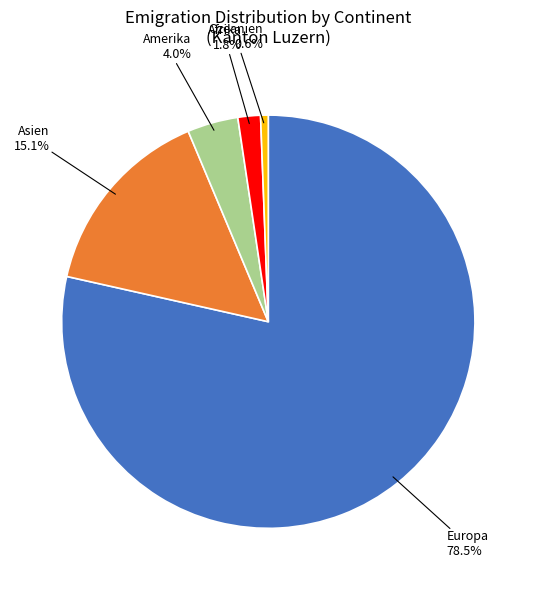

Which category has the smallest portion of the pie?

Ozeanien